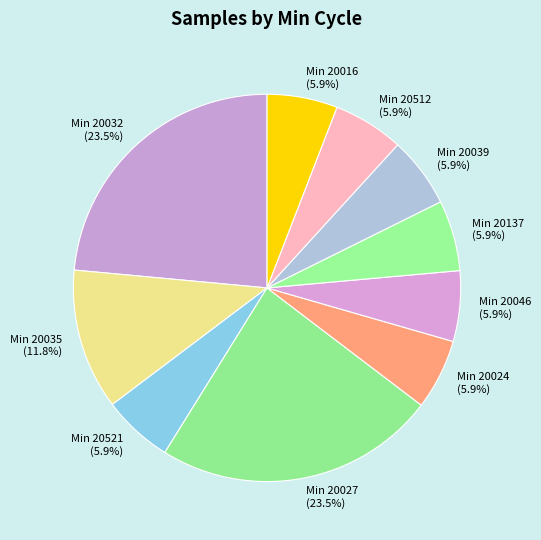

What portion of the pie excludes Min 20039?

94.1%